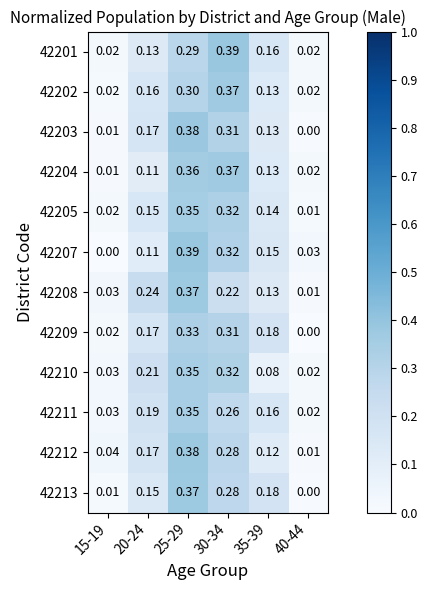

Is the value of 42212 at 35-39 greater than the value of 42208 at 25-29?

No